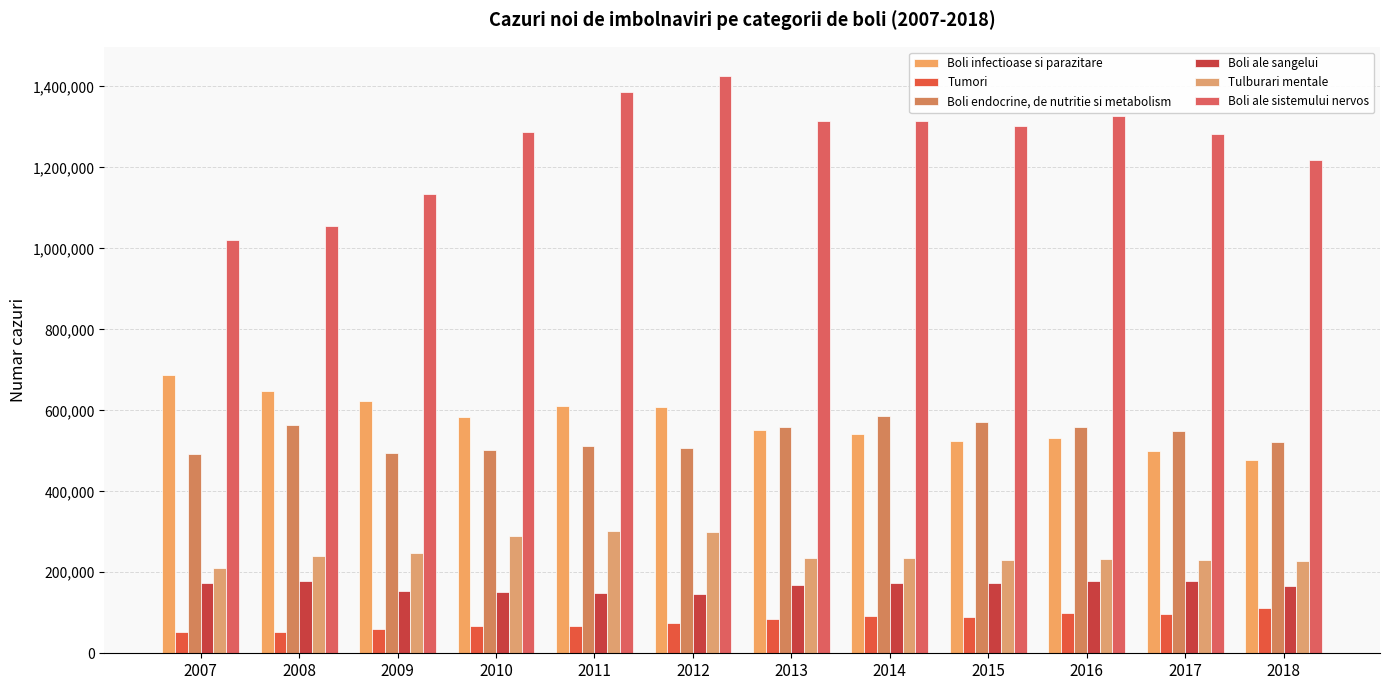

Reading left to right, what are all the values shown in this chart?

Boli infectioase si parazitare: 687759	648259	622712	582366	610639	606959	552268	540632	523385	531803	500025	476798
Tumori: 52047	52661	59193	67345	68292	75028	83657	91357	89354	98856	96525	110763
Boli endocrine, de nutritie si metabolism: 491201	564677	494101	502611	512523	507371	559220	586409	570011	558456	549517	522428
Boli ale sangelui: 174732	178049	153495	150674	149941	147393	167852	173138	174157	178732	178837	166679
Tulburari mentale: 209986	241202	246845	289148	301040	300026	234888	235893	229876	233962	230849	228861
Boli ale sistemului nervos: 1021185	1055466	1135385	1287504	1385220	1426395	1313282	1315479	1301288	1326752	1283329	1219339